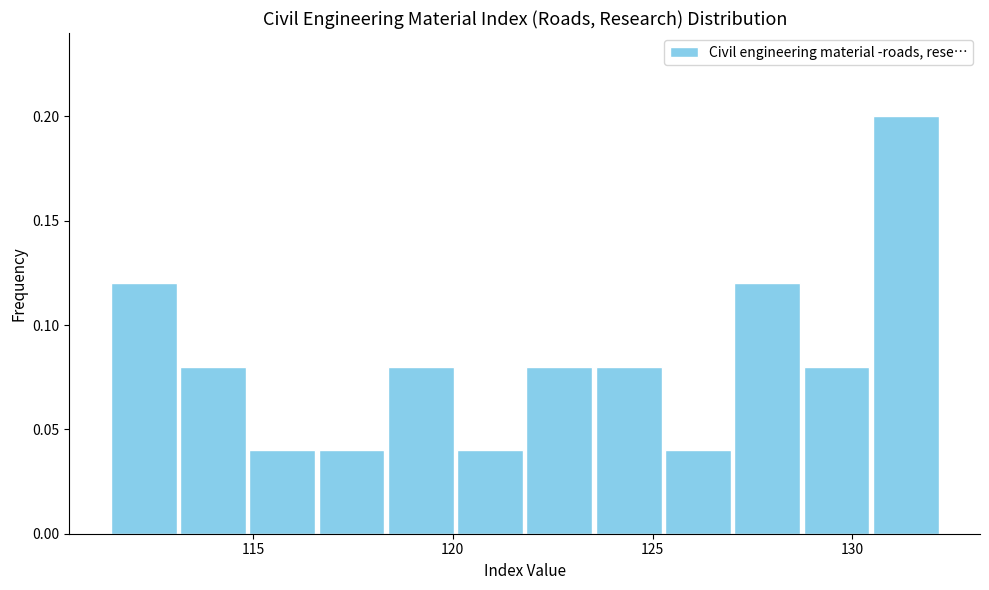

Around what value on the x-axis is the tallest bar? Give the approximate position of its centre, as read against the axis.

131.5